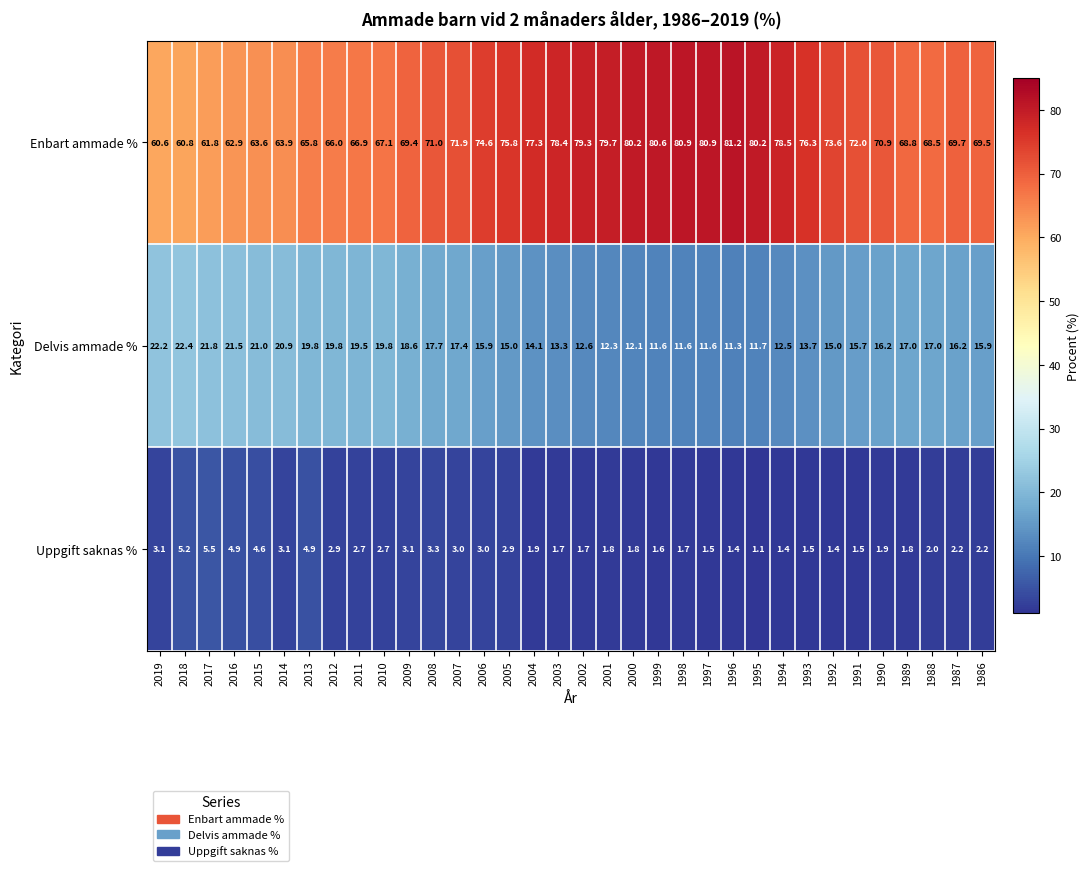

Which series has the widest spread of values?

Enbart ammade %